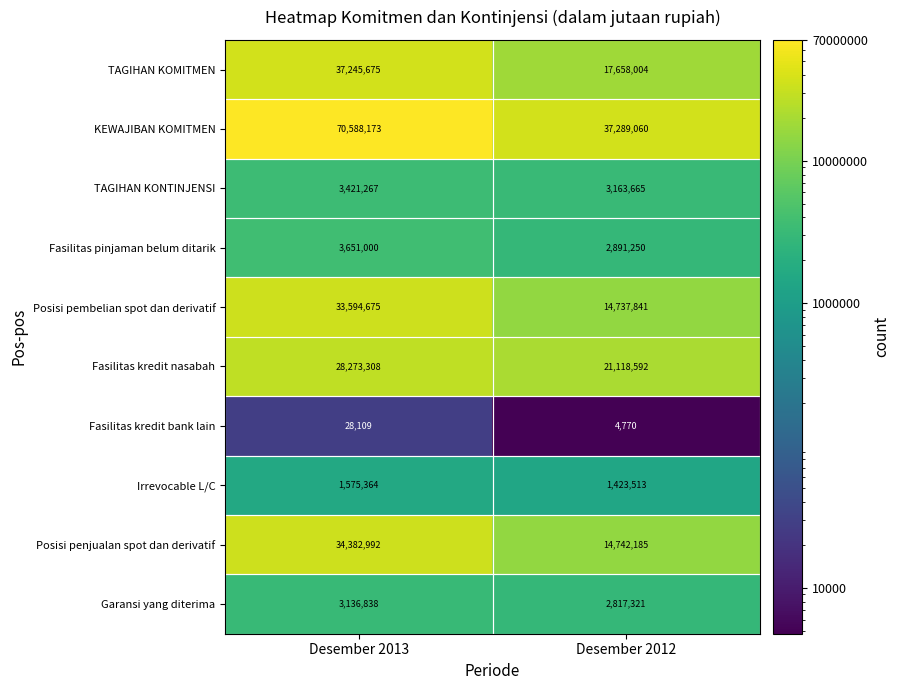

True or false: TAGIHAN KOMITMEN has a value of 59953651 at Desember 2013.

False